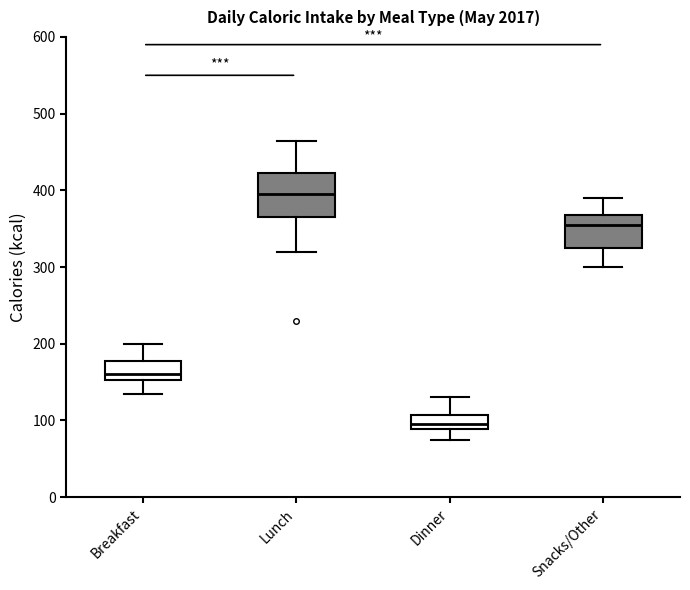

Reading left to right, transcribe this box plot: for each box, give where its median line is, the range the box spans, and where its two whiskers end, as read against the y-axis. The values are not printed on the chart, so give them approximately, as read against the axis.

Breakfast: median 160, box 150 to 180, whiskers 140 to 200
Lunch: median 400, box 370 to 420, whiskers 320 to 460
Dinner: median 100, box 90 to 110, whiskers 80 to 130
Snacks/Other: median 360, box 330 to 370, whiskers 300 to 390